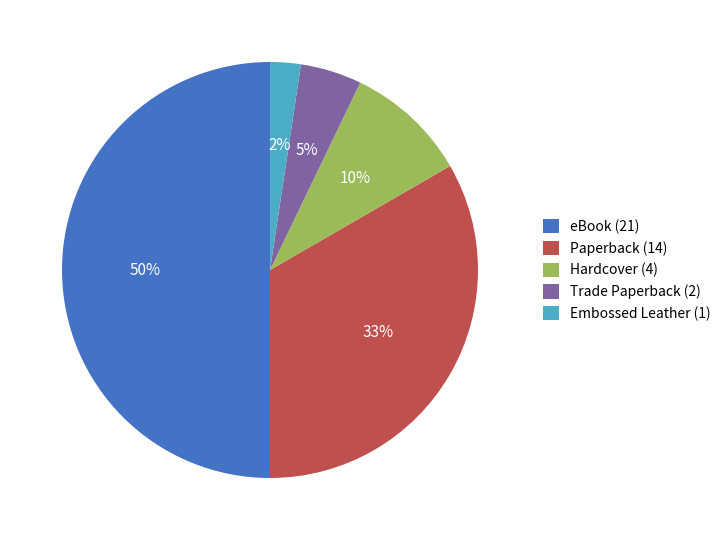

Is it true that eBook is 50% of the pie?

True